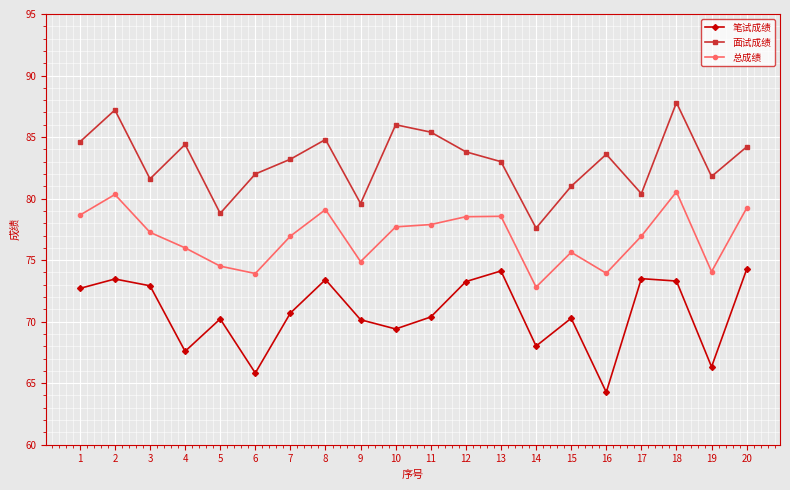

Which series has the largest total across all categories?

面试成绩